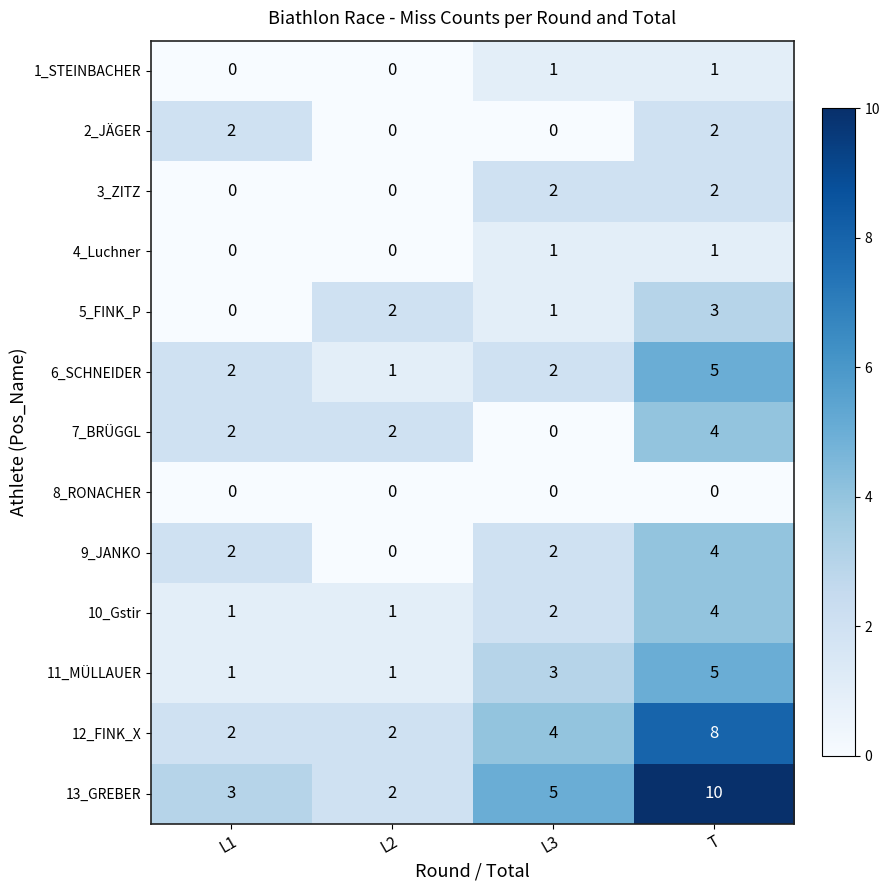

At which label is 12_FINK_X closest to 5?

L3